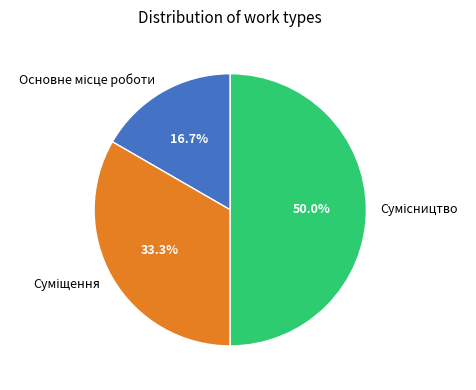

True or false: Сумісництво accounts for 37% of the total.

False